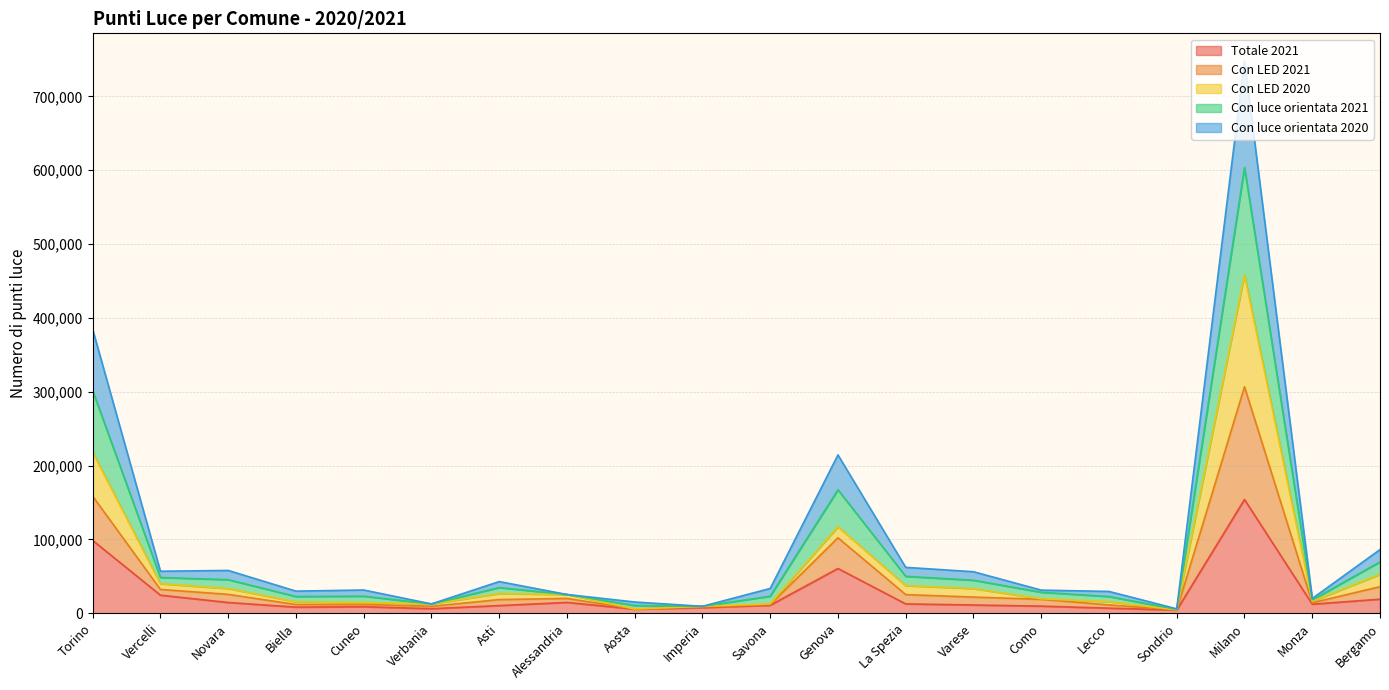

At which category does the chart reach its peak across all series?

Milano